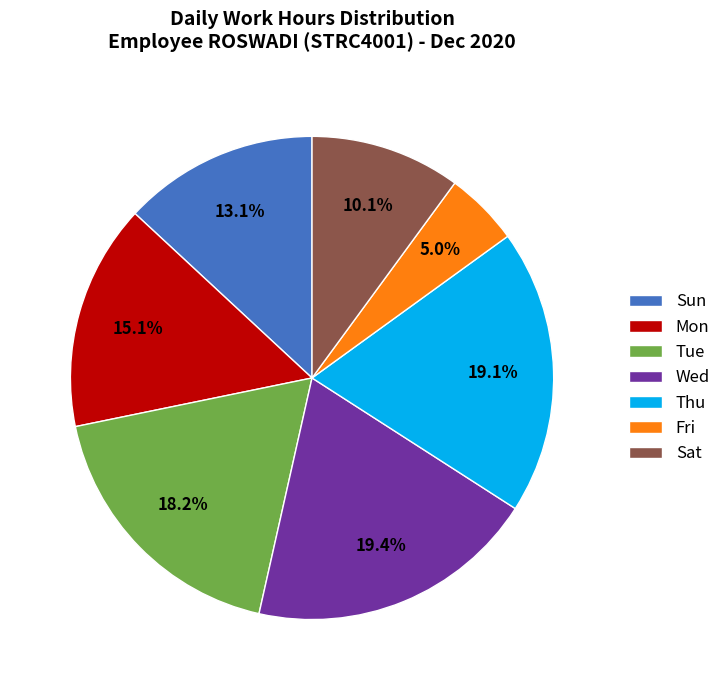

Which category has the smallest portion of the pie?

Fri